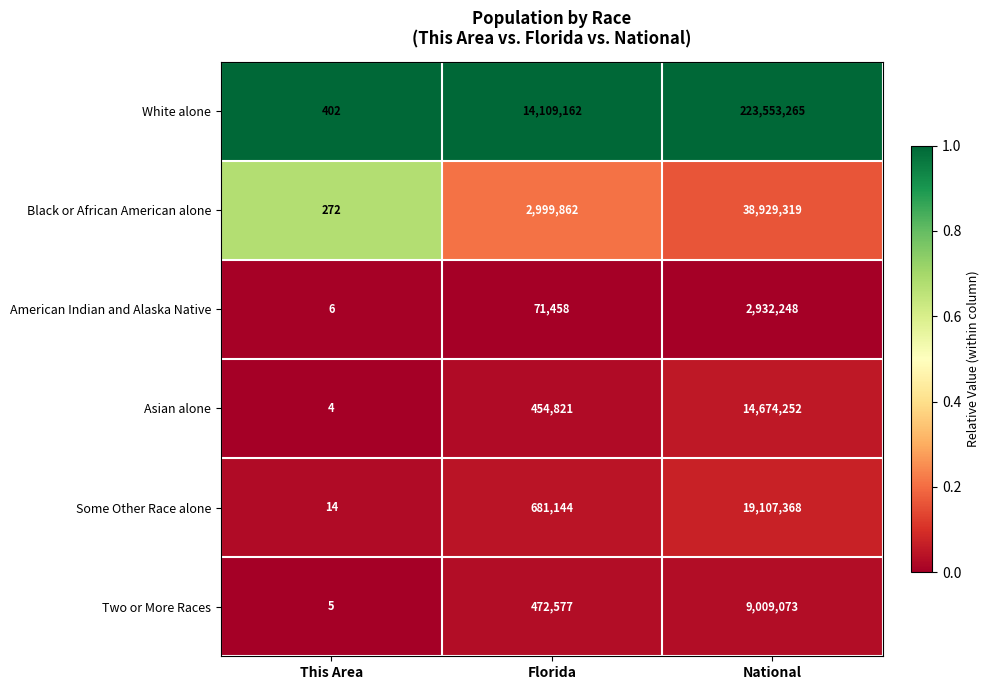

What is the spread (max minus min) of values at This Area?

398